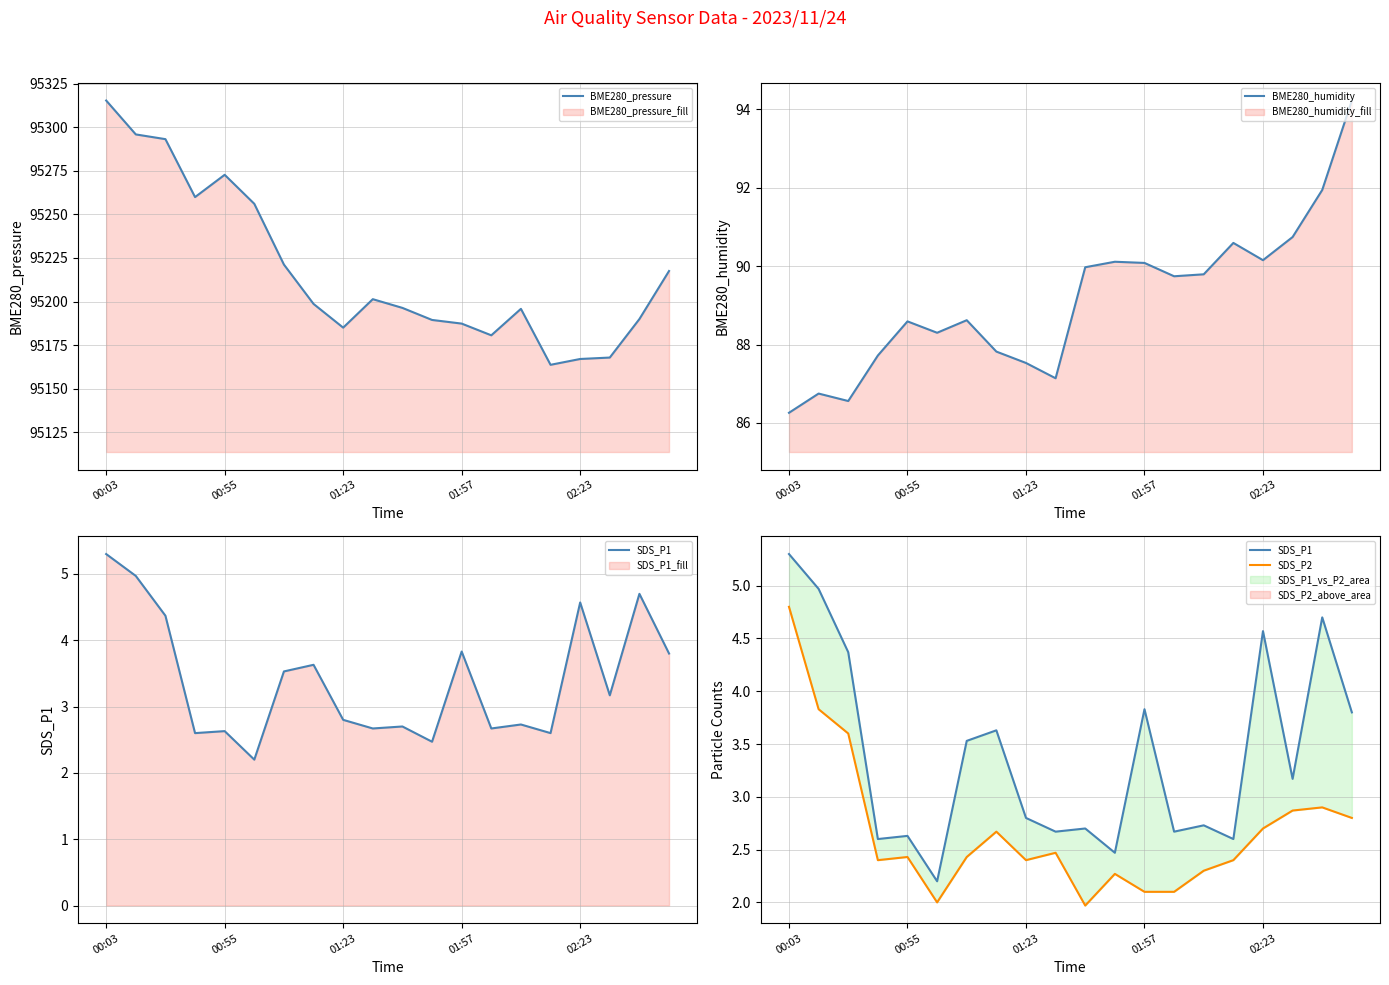

Is it true that BME280_pressure equals 153338.0 at 02:23?

False